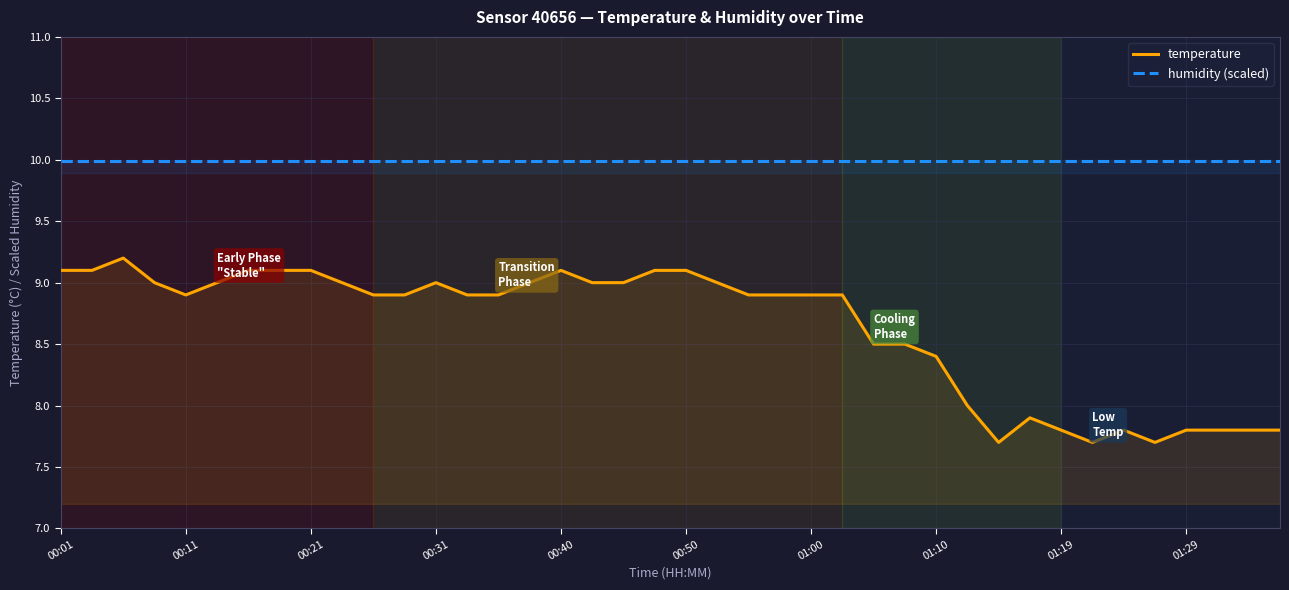

Reading left to right, what are all the values shown in this chart?

temperature: 9.1	9.1	9.2	9.0	8.9	9.0	9.1	9.1	9.1	9.0	8.9	8.9	9.0	8.9	8.9	9.0	9.1	9.0	9.0	9.1	9.1	9.0	8.9	8.9	8.9	8.9	8.5	8.5	8.4	8.0	7.7	7.9	7.8	7.7	7.8	7.7	7.8	7.8	7.8	7.8
humidity (scaled): 10.0	10.0	10.0	10.0	10.0	10.0	10.0	10.0	10.0	10.0	10.0	10.0	10.0	10.0	10.0	10.0	10.0	10.0	10.0	10.0	10.0	10.0	10.0	10.0	10.0	10.0	10.0	10.0	10.0	10.0	10.0	10.0	10.0	10.0	10.0	10.0	10.0	10.0	10.0	10.0